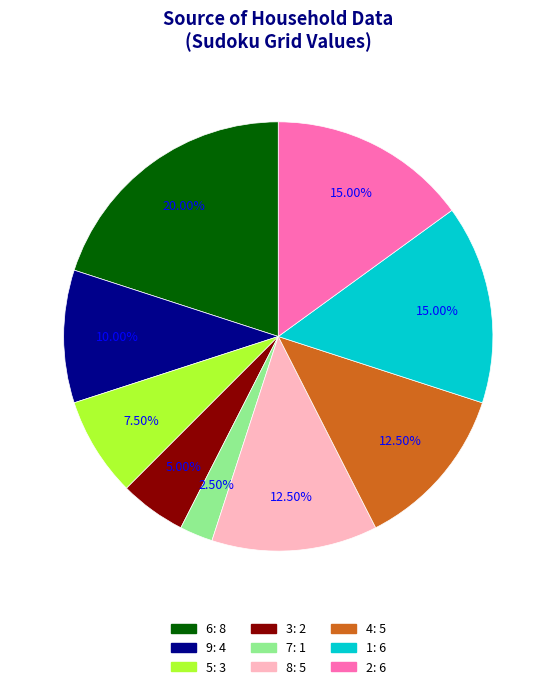

To the nearest percent, what is the average slice percentage?

11%